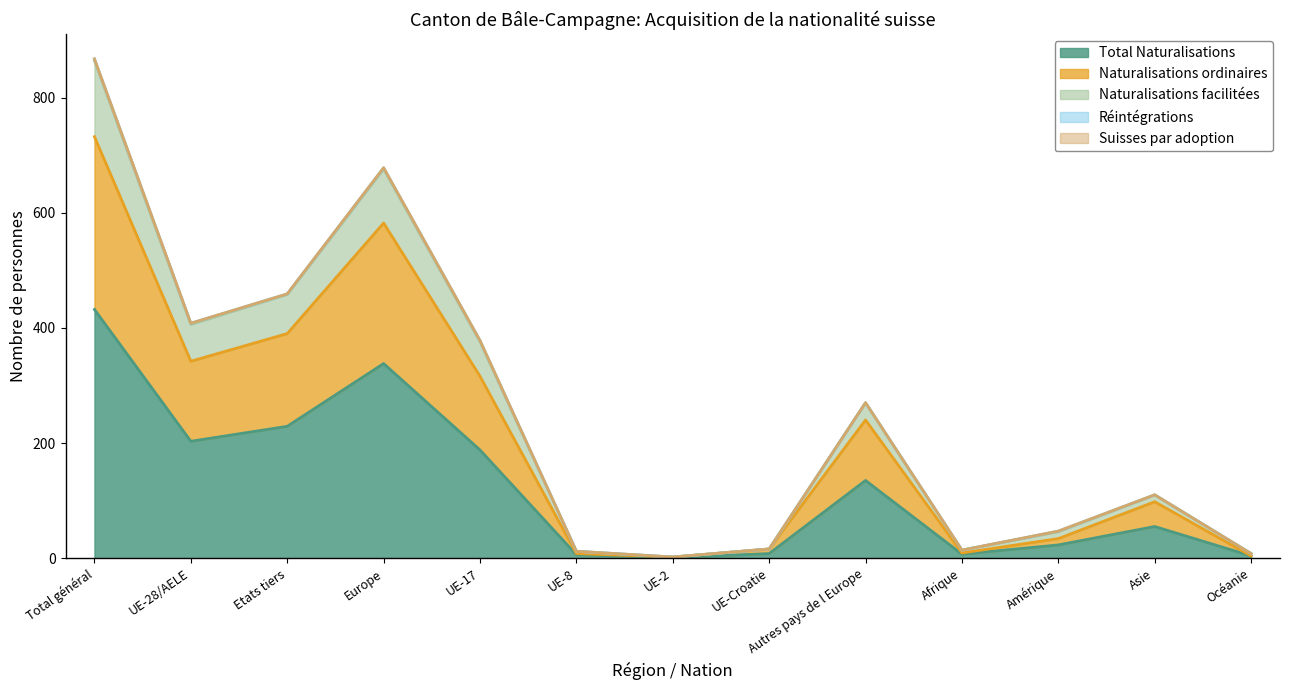

True or false: Naturalisations facilitées has a value of 9 at Afrique.

False